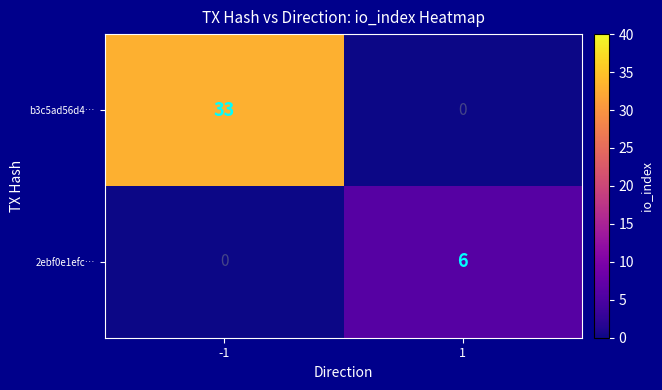

The b3c5ad56d4… series shows 17 at -1. True or false?

False